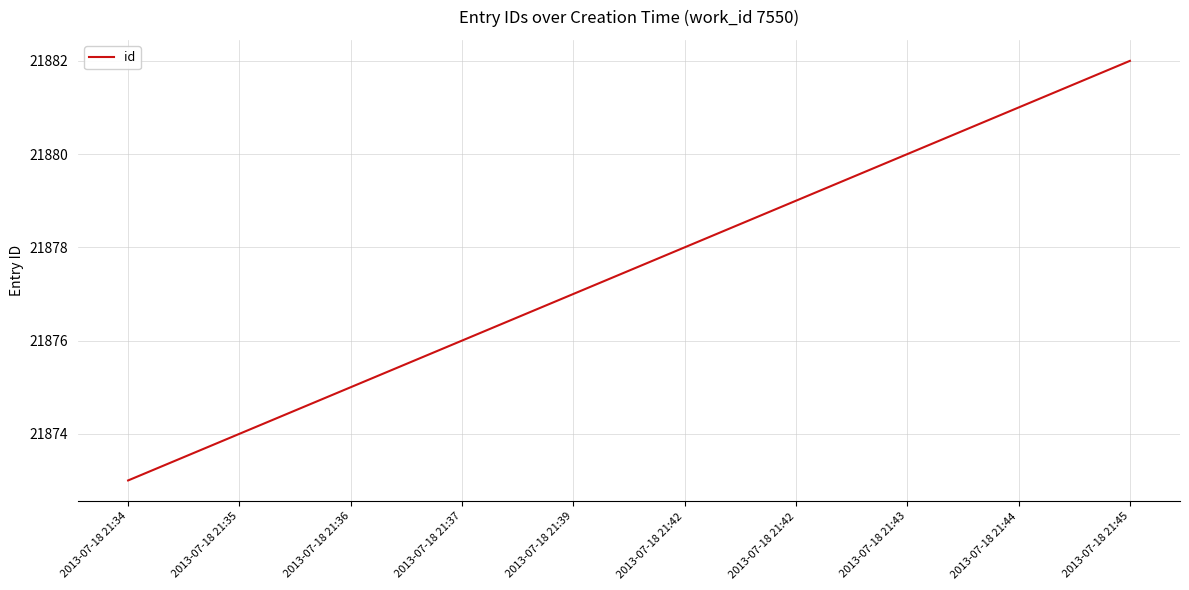

The value at 2013-07-18 21:45 is 21882. True or false?

True